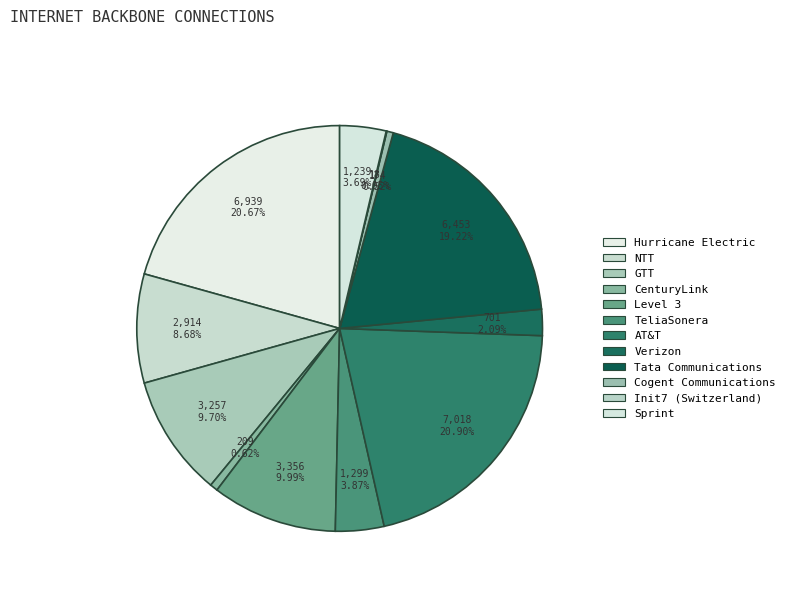

Rank the categories by value from highest to lowest.

AT&T, Hurricane Electric, Tata Communications, Level 3, GTT, NTT, TeliaSonera, Sprint, Verizon, CenturyLink, Cogent Communications, Init7 (Switzerland)